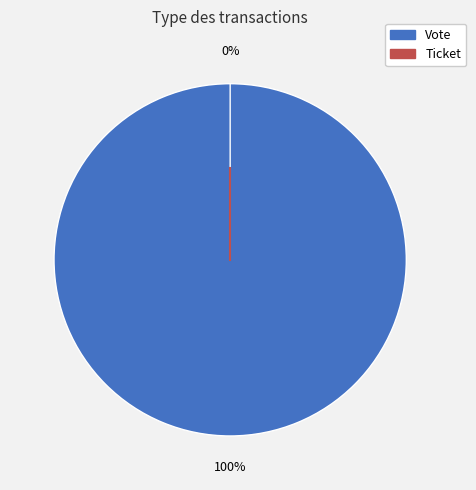

Which category has the biggest portion of the pie?

Vote